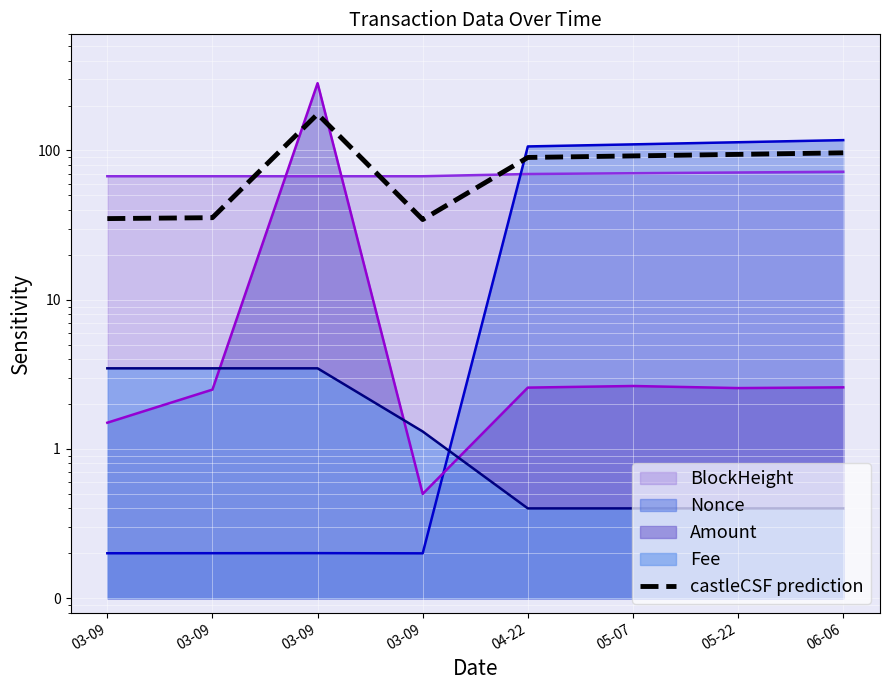

What is the difference between the maximum and minimum values?

141.0